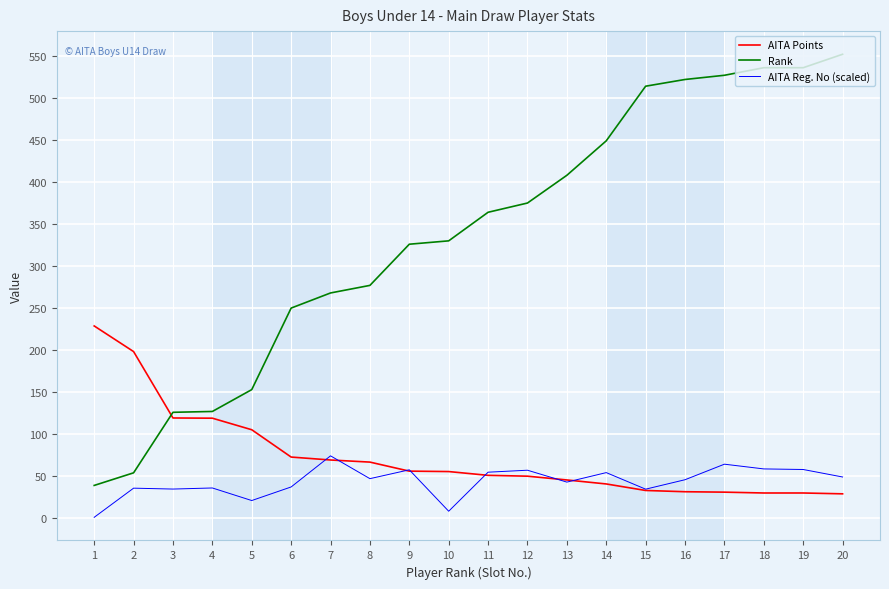

Is it true that Rank equals 426.6 at 8?

False